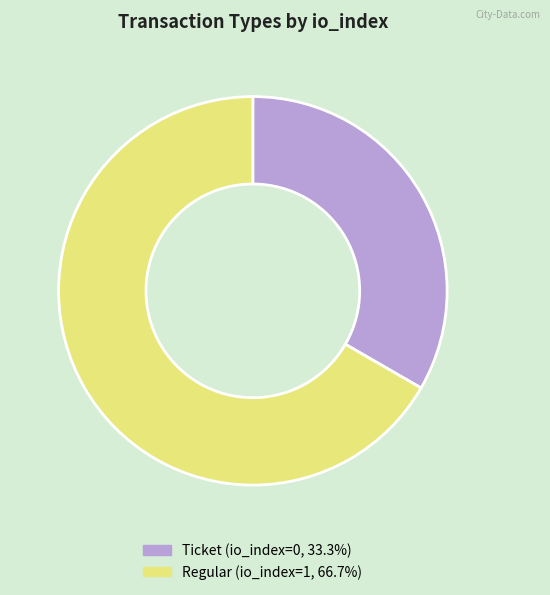

Is there any slice that represents more than half of the pie?

Yes